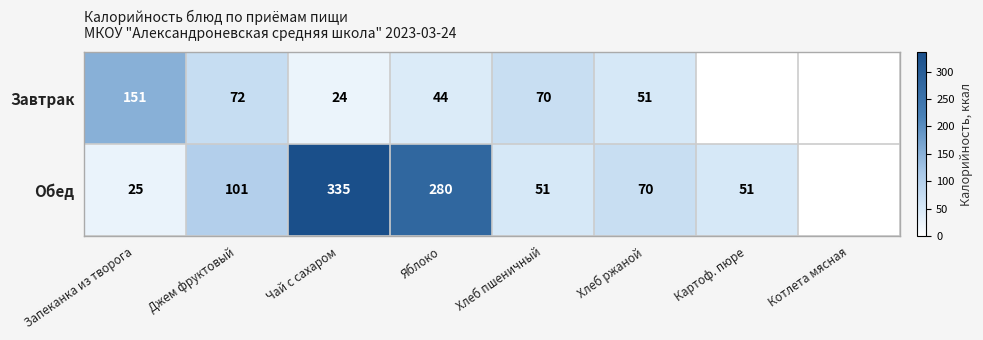

What is the sum of the Обед values at Запеканка из творога and Чай с сахаром?

360